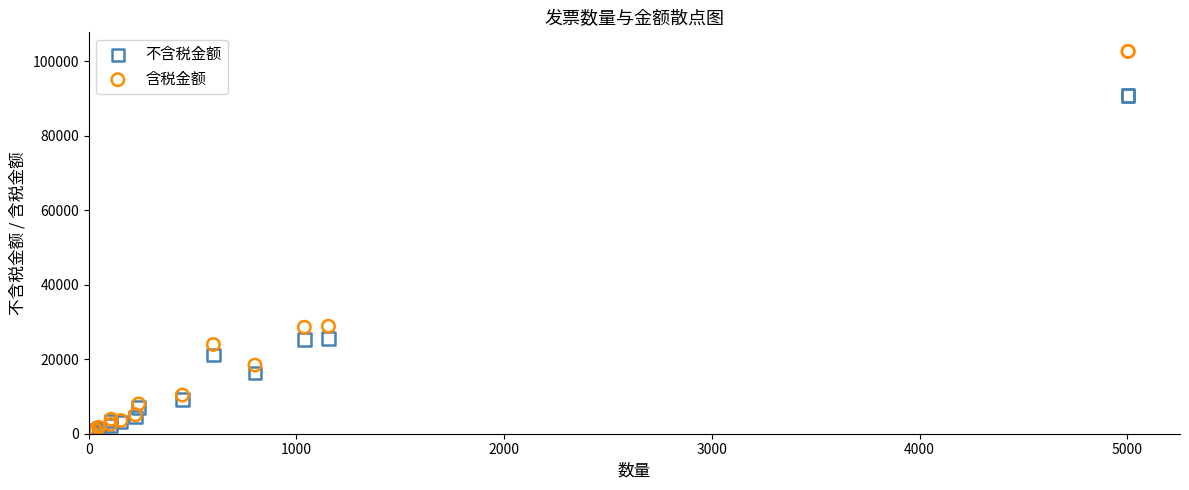

What are all the series names shown in the legend?

不含税金额, 含税金额